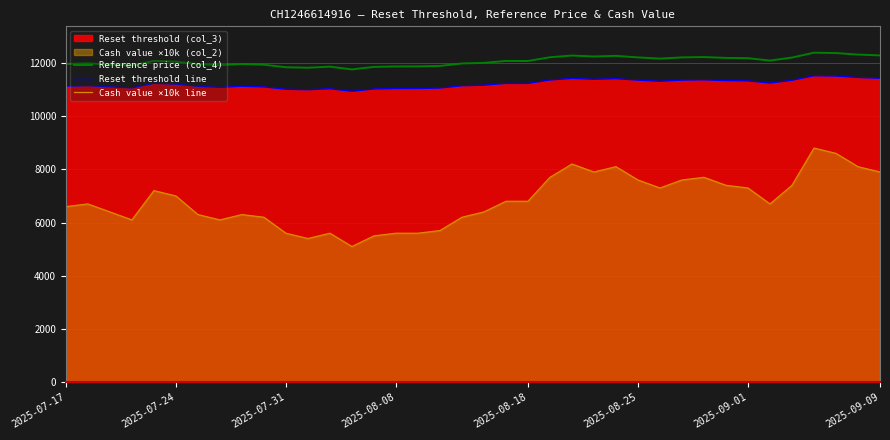

The Cash value ×10k line series shows 12365.4 at 2025-08-25. True or false?

False